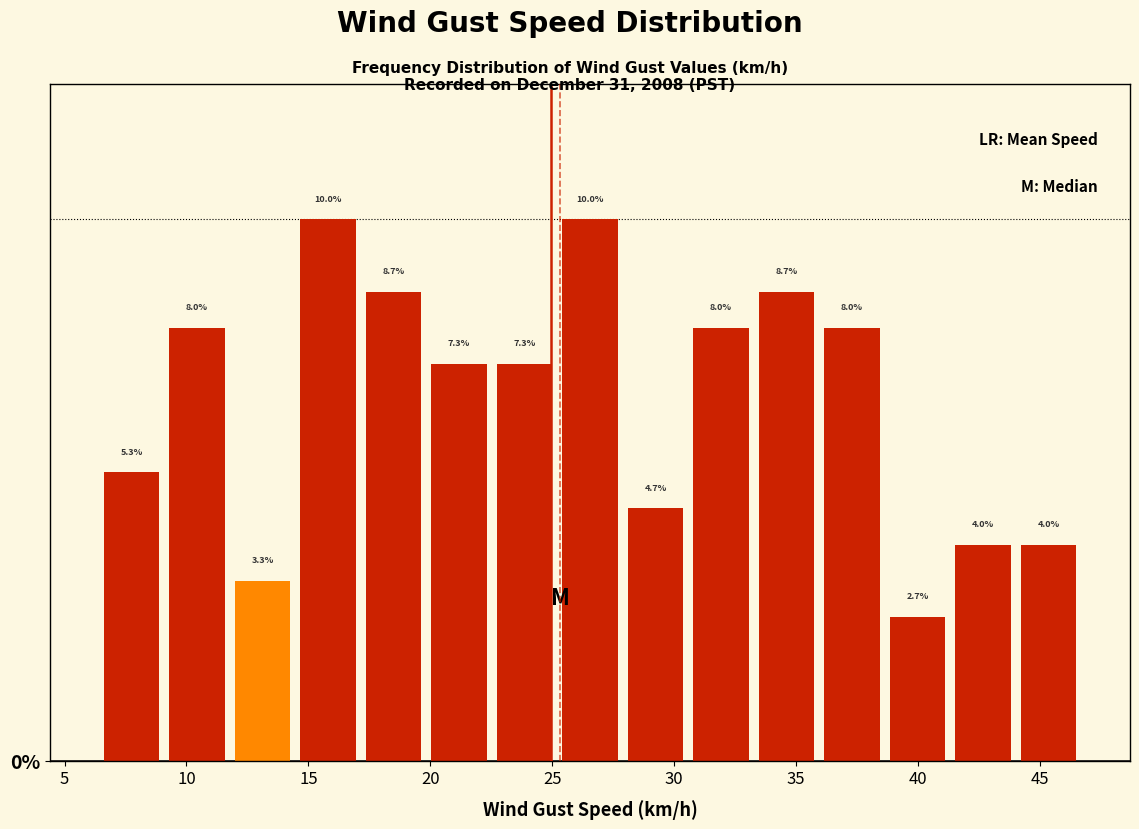

Reading left to right, list every bar in this chart as the range it spans on the x-axis followed by its height. The bar edges are not printed on the chart, so give them approximately, as read against the axis.

6.5 to 9.0: 5.3
9.0 to 12.0: 8.0
12.0 to 14.5: 3.3
14.5 to 17.0: 10.0
17.0 to 20.0: 8.7
20.0 to 22.5: 7.3
22.5 to 25.0: 7.3
25.0 to 28.0: 10.0
28.0 to 30.5: 4.7
30.5 to 33.5: 8.0
33.5 to 36.0: 8.7
36.0 to 38.5: 8.0
38.5 to 41.5: 2.7
41.5 to 44.0: 4.0
44.0 to 46.5: 4.0